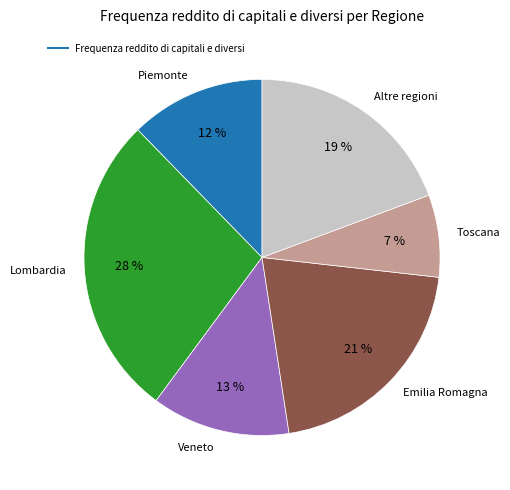

To the nearest percent, what is the average slice percentage?

17%